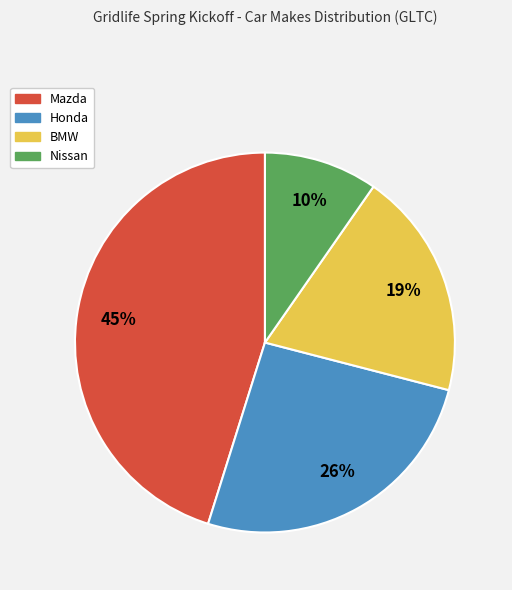

To the nearest percent, what is the difference between the largest and smallest slice percentages?

35%